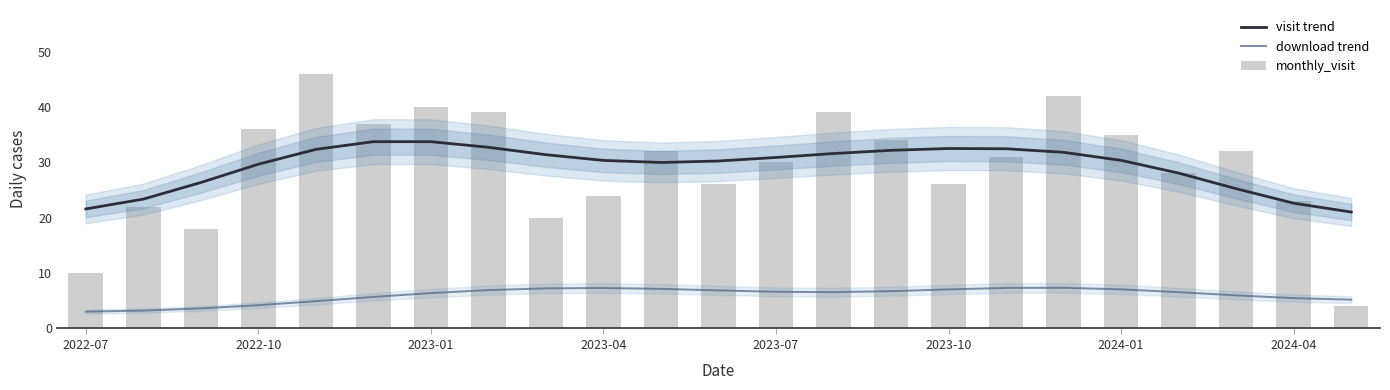

What are all the series names shown in the legend?

visit trend, download trend, monthly_visit